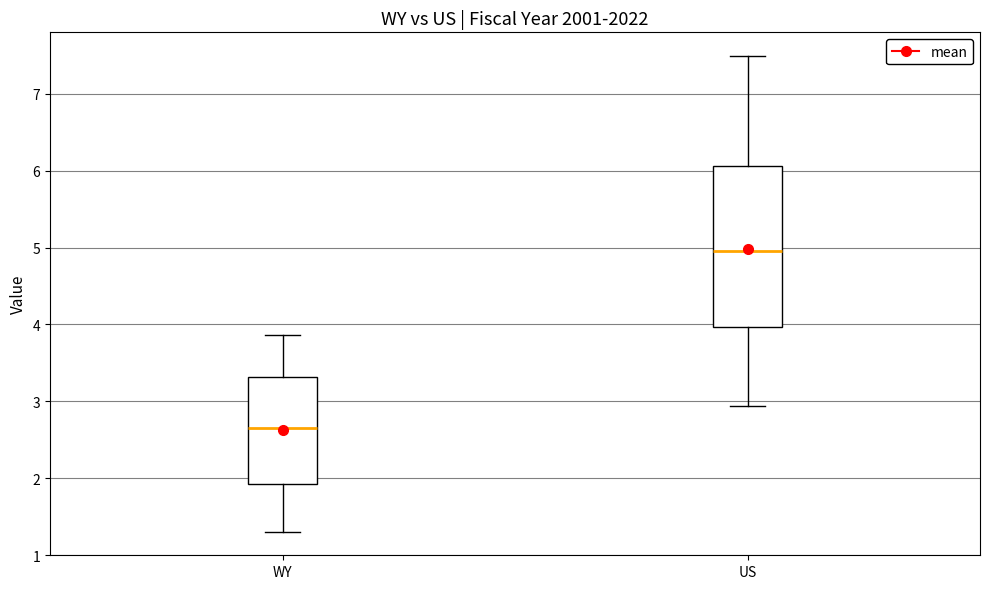

Reading left to right, read every box against the y-axis: the position of its median line, the range the box covers, and the ends of its whiskers. The values are not printed on the chart, so give them approximately, as read against the axis.

WY: median 2.6, box 1.9 to 3.3, whiskers 1.3 to 3.9
US: median 5.0, box 4.0 to 6.1, whiskers 2.9 to 7.5